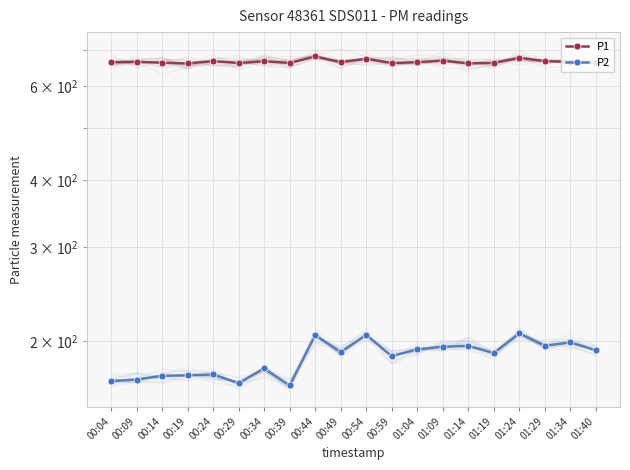

The P1 series shows 148.0 at 00:19. True or false?

False